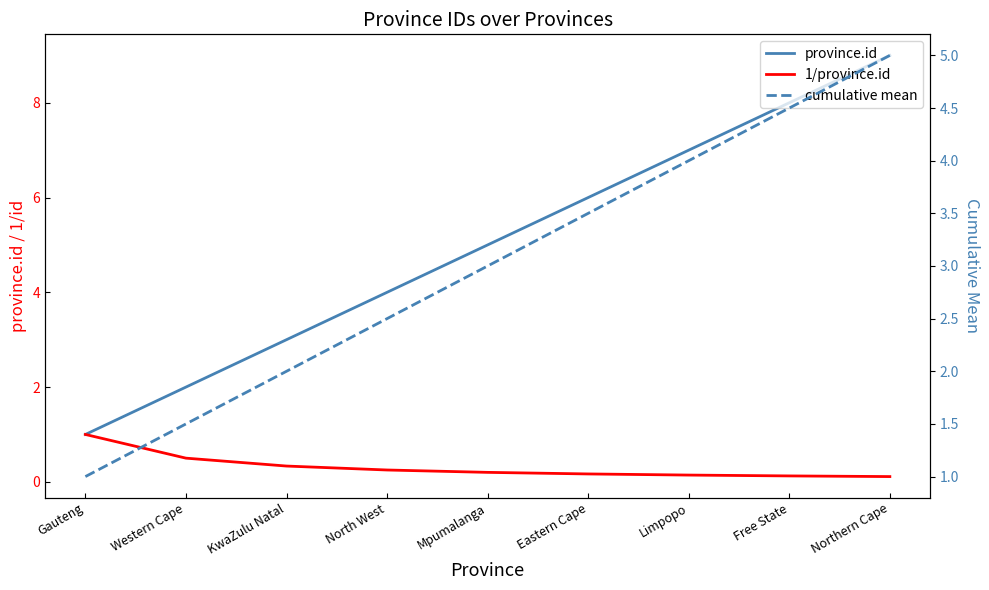

What is the average value of the province.id series?

5.0